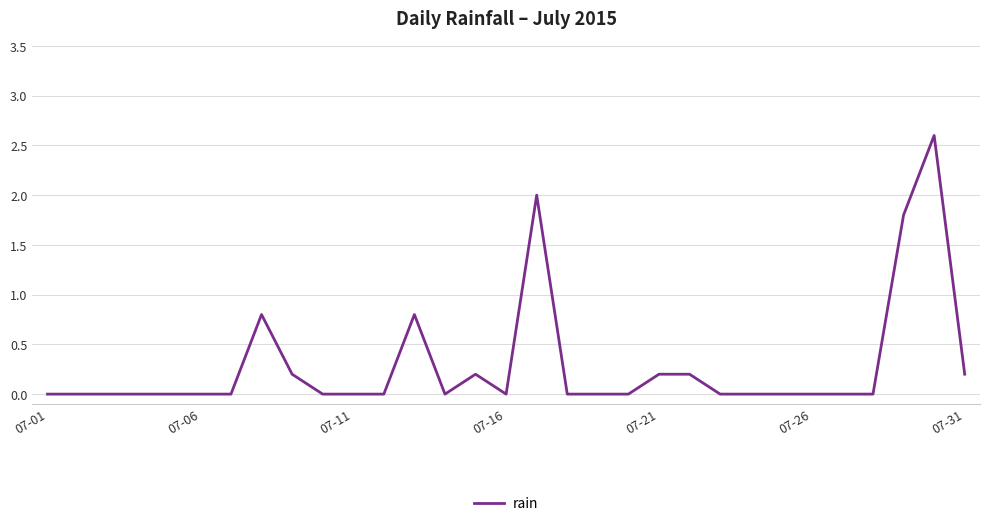

How many lines are shown in the chart?

1